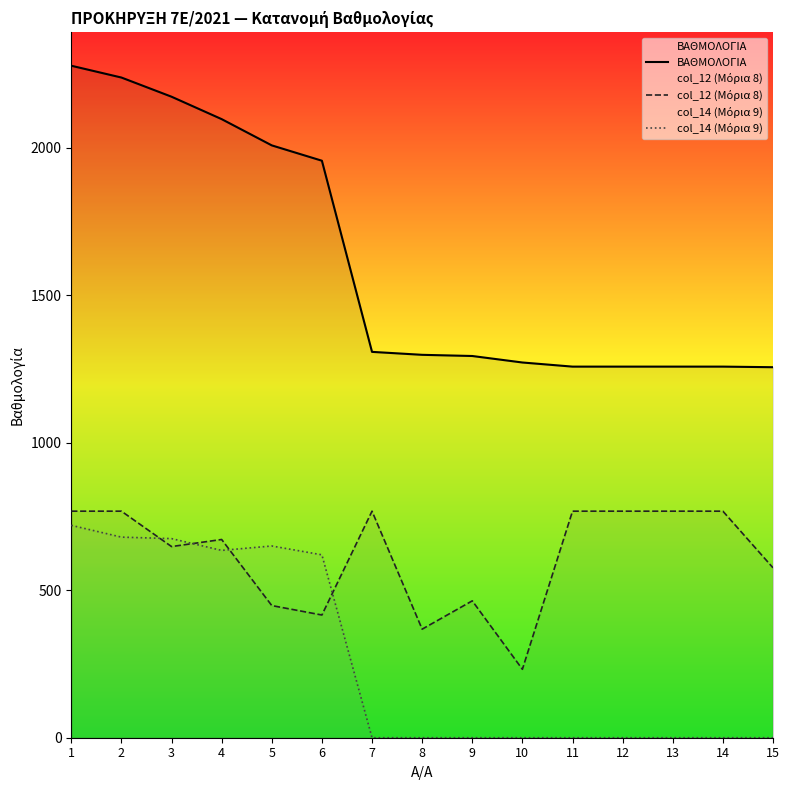

What value does the col_12 (Μόρια 8) series have at 7?

768